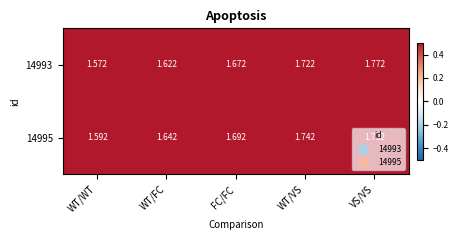

At which category does the chart reach its peak across all series?

VS/VS